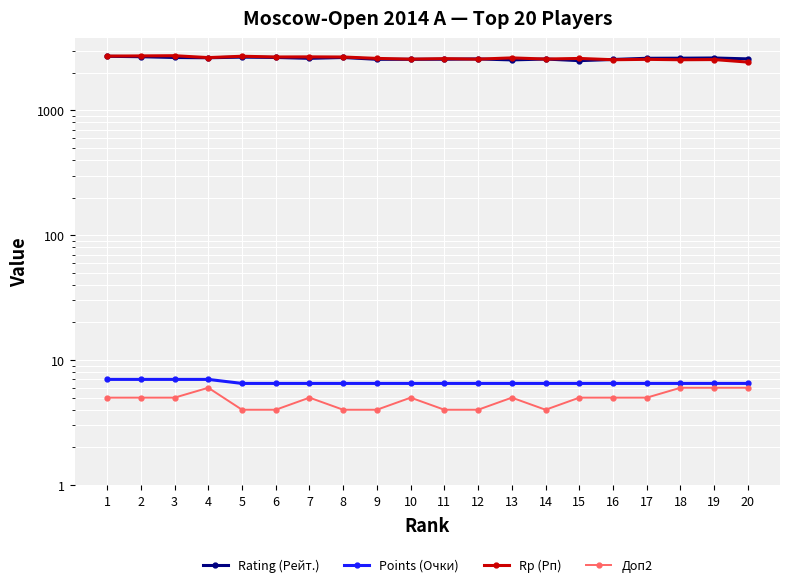

At which category is the sum across all series the highest?

1